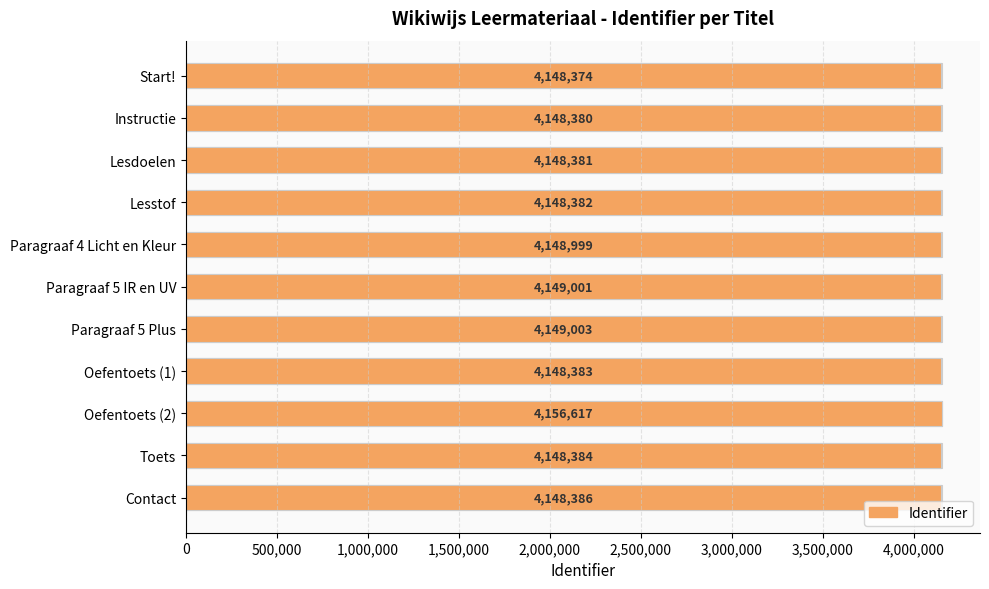

Reading left to right, extract all data points from this chart.

4148374	4148380	4148381	4148382	4148999	4149001	4149003	4148383	4156617	4148384	4148386